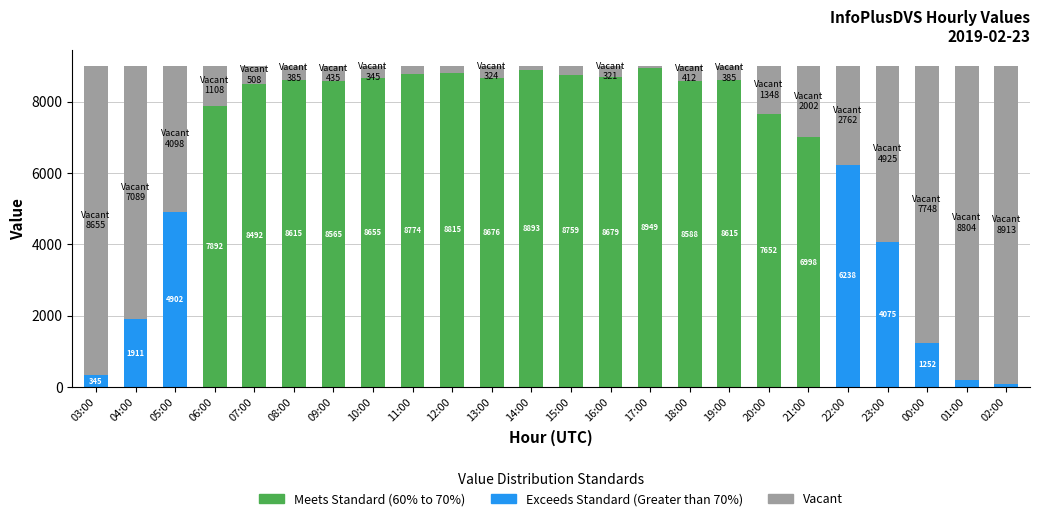

What value does the data have at 09:00?

435